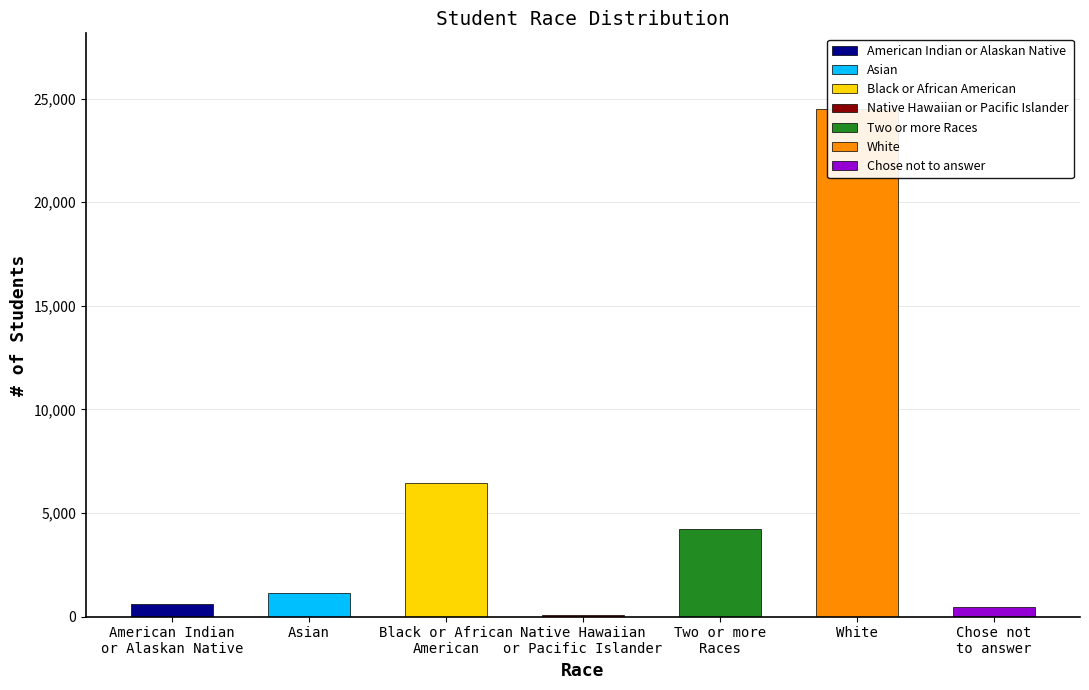

List the labels in order of value, smallest first.

Native Hawaiian
or Pacific Islander, Chose not
to answer, American Indian
or Alaskan Native, Asian, Two or more
Races, Black or African
American, White